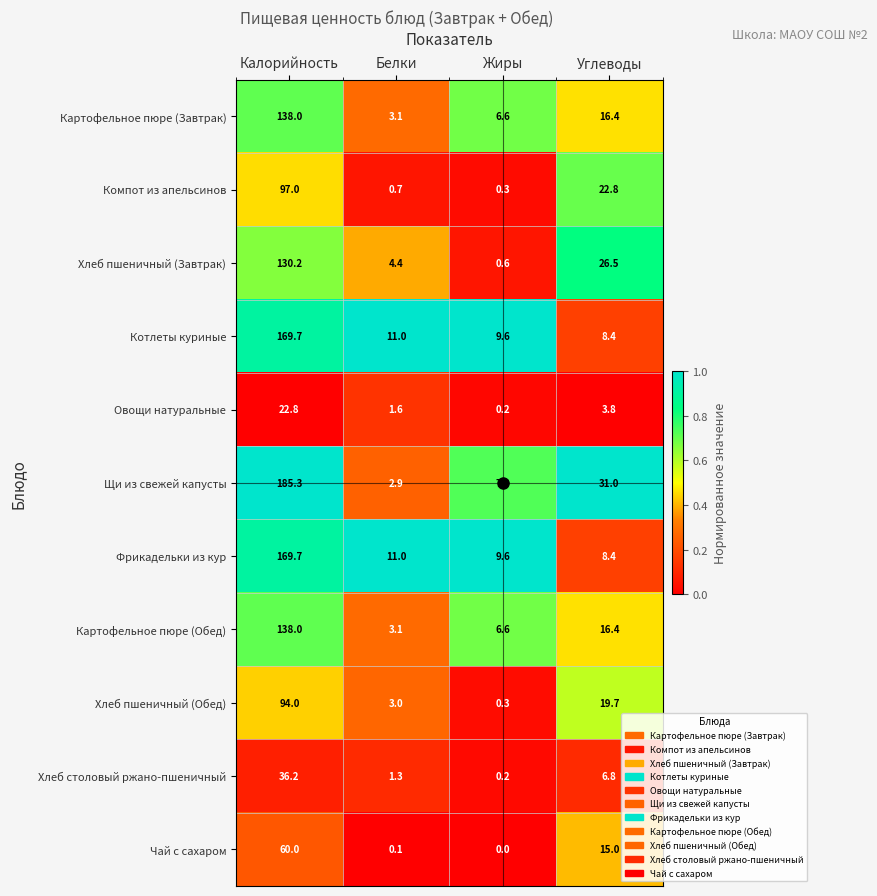

Which series has the largest total across all categories?

Щи из свежей капусты